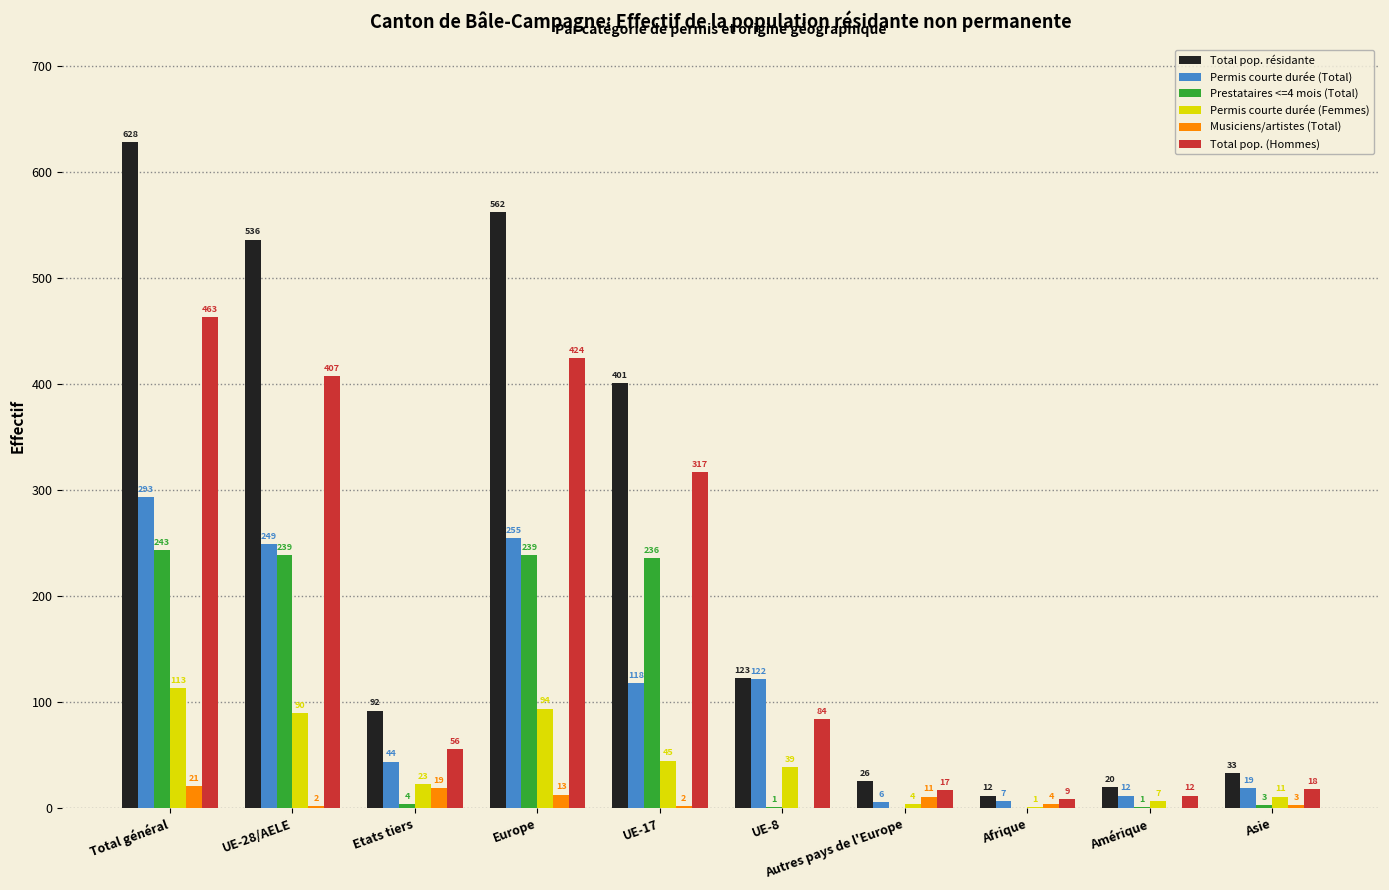

What is the total value across all series at UE-8?

369